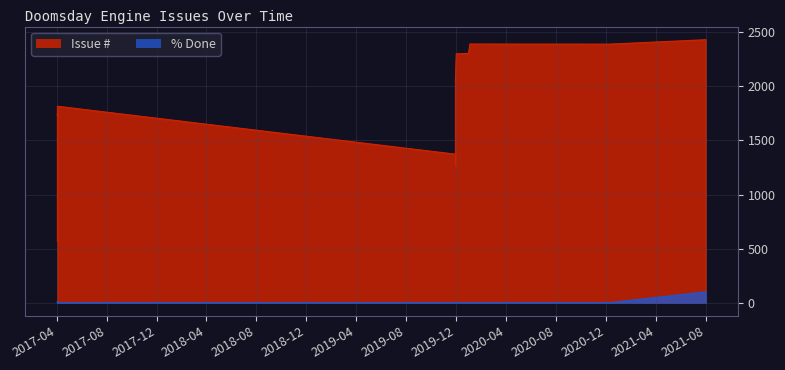

What is the difference between the highest and lowest values at 2019-12?

2301